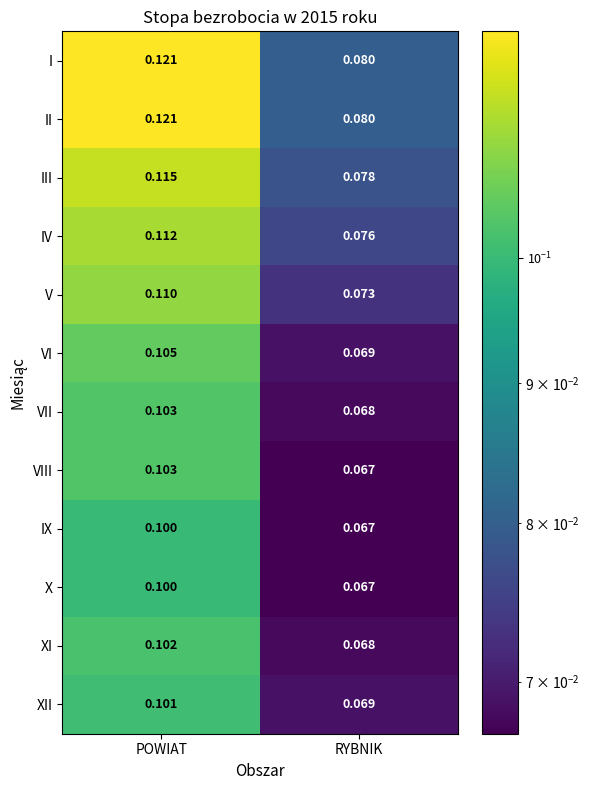

Where is X nearest to the value 0?

RYBNIK